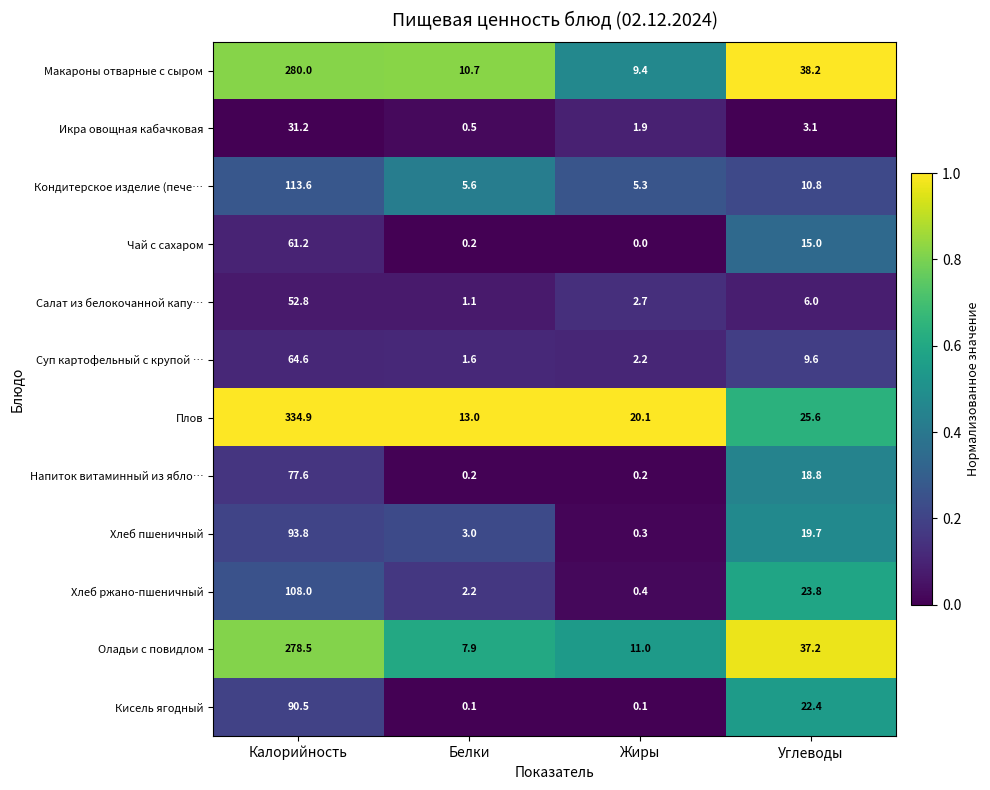

At which category does the chart reach its minimum across all series?

Жиры